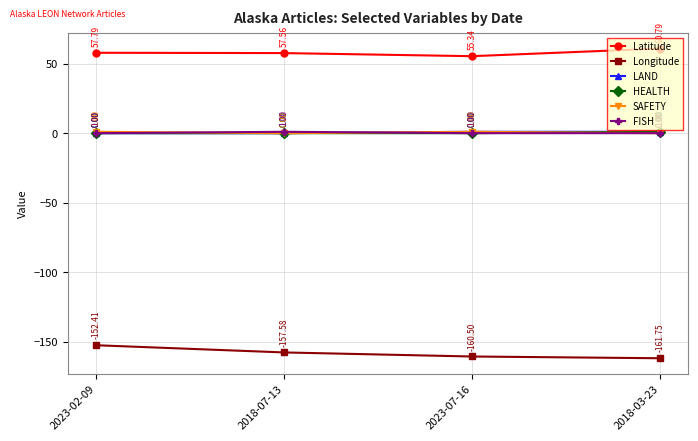

True or false: Longitude and HEALTH cross at least once.

False